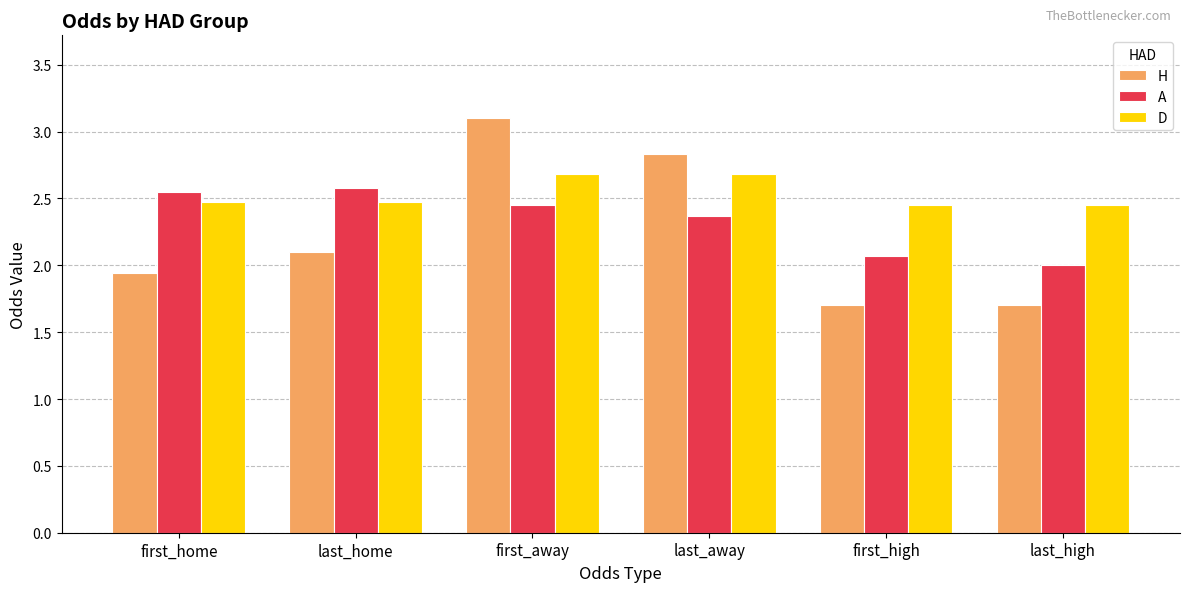

Where does the H series first go above 2?

last_home